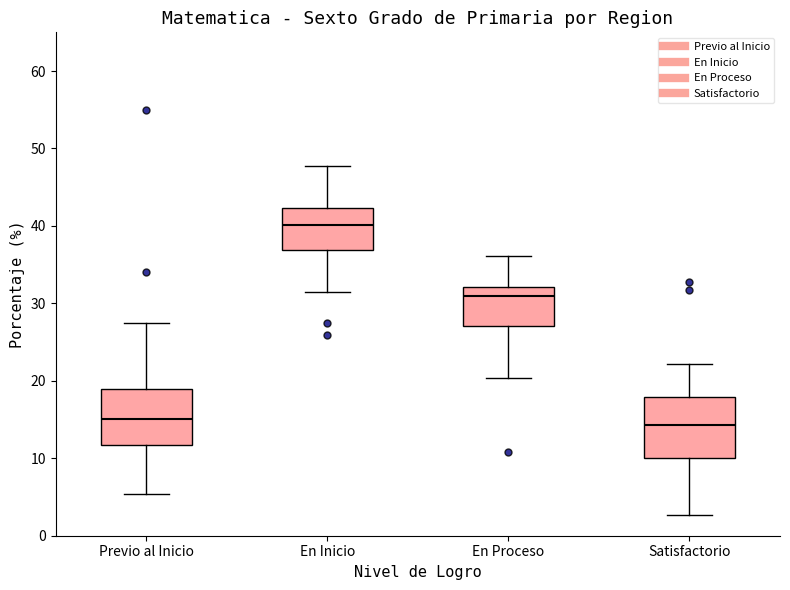

Reading left to right, read every box against the y-axis: the position of its median line, the range the box covers, and the ends of its whiskers. The values are not printed on the chart, so give them approximately, as read against the axis.

Previo al Inicio: median 15, box 12 to 19, whiskers 5 to 27
En Inicio: median 40, box 37 to 42, whiskers 32 to 48
En Proceso: median 31, box 27 to 32, whiskers 20 to 36
Satisfactorio: median 14, box 10 to 18, whiskers 3 to 22